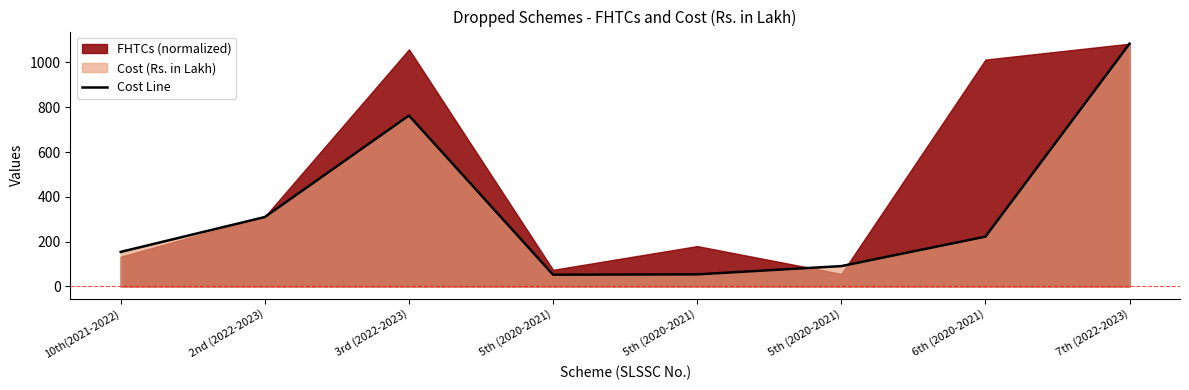

Reading left to right, transcribe all the data shown in this chart.

154.2	309.9	763.1	52.5	53.9	90.8	222.3	1083.9